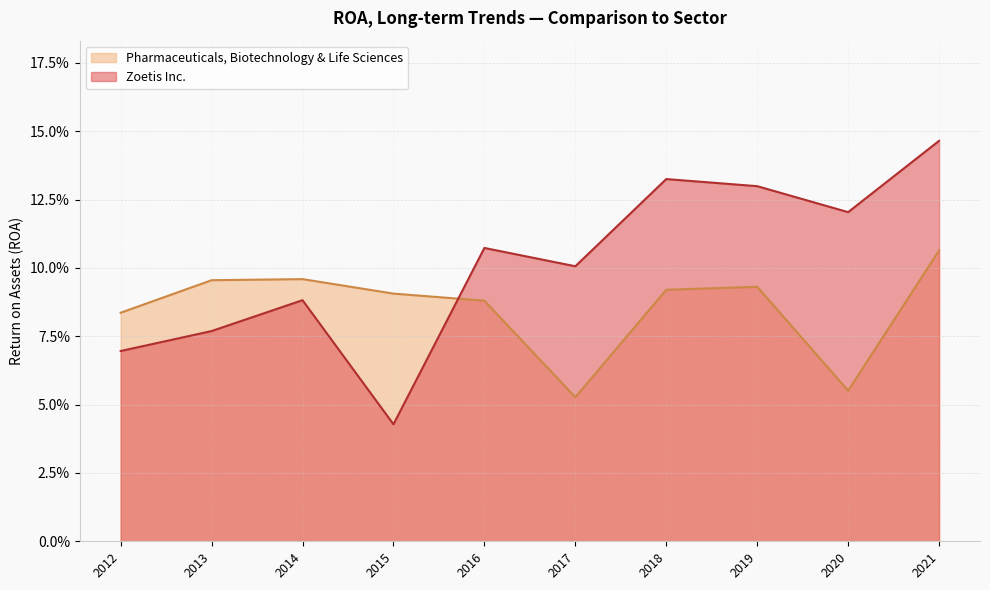

Reading left to right, list all the values displayed in this chart.

Zoetis Inc.: 2021=0.1	2020=0.1	2019=0.1	2018=0.1	2017=0.1	2016=0.1	2015=0.0	2014=0.1	2013=0.1	2012=0.1
Pharmaceuticals, Biotechnology & Life Sciences: 2021=0.1	2020=0.1	2019=0.1	2018=0.1	2017=0.1	2016=0.1	2015=0.1	2014=0.1	2013=0.1	2012=0.1